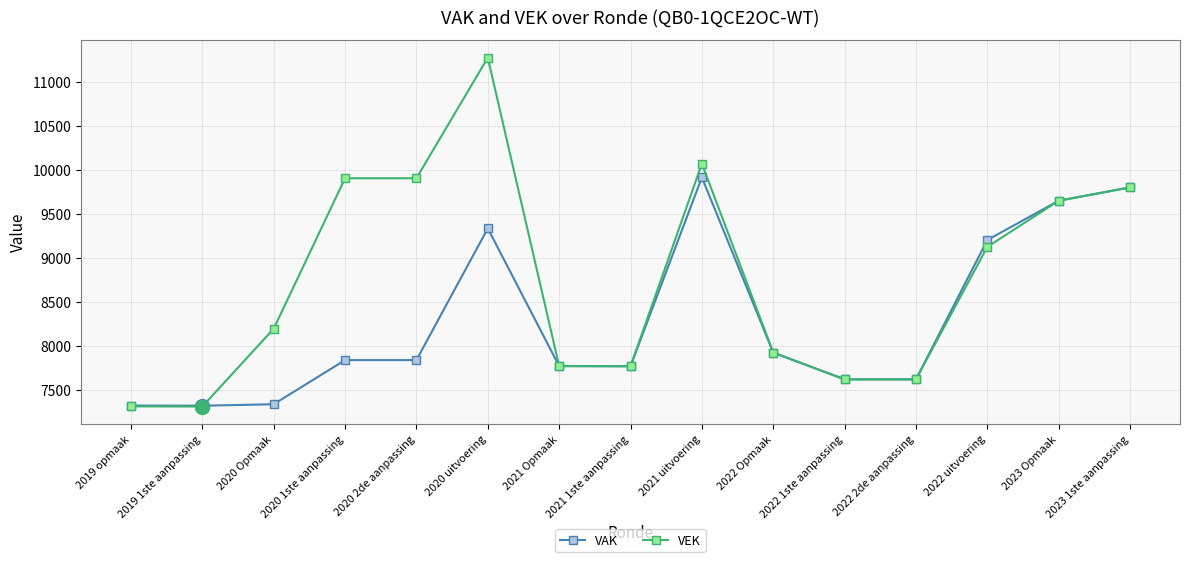

Rank the series by their average value, from lowest to highest.

VAK, VEK